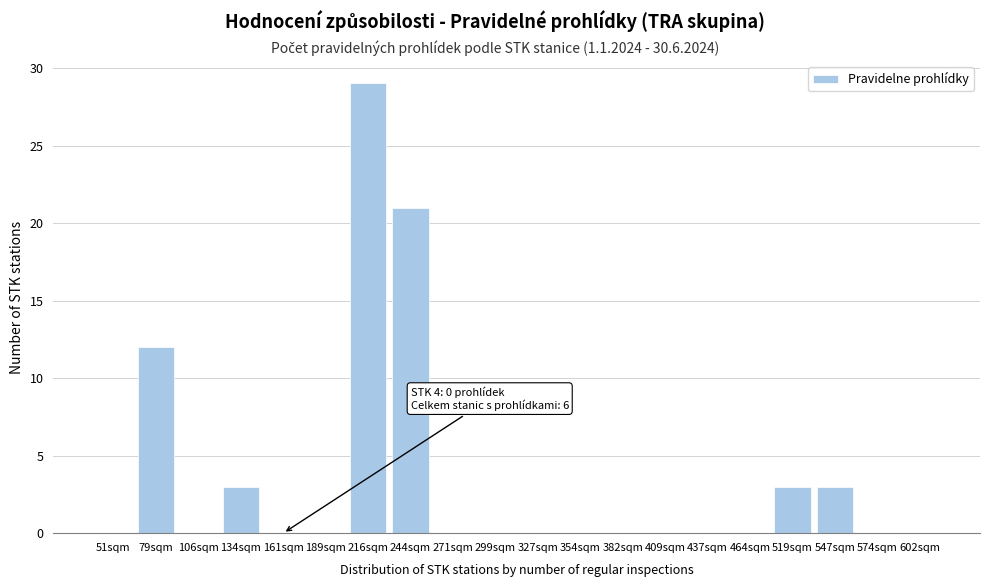

Reading right to left, what are all the values shown in this chart?

602sqm=0	574sqm=0	547sqm=3	519sqm=3	464sqm=0	437sqm=0	409sqm=0	382sqm=0	354sqm=0	327sqm=0	299sqm=0	271sqm=0	244sqm=21	216sqm=29	189sqm=0	161sqm=0	134sqm=3	106sqm=0	79sqm=12	51sqm=0